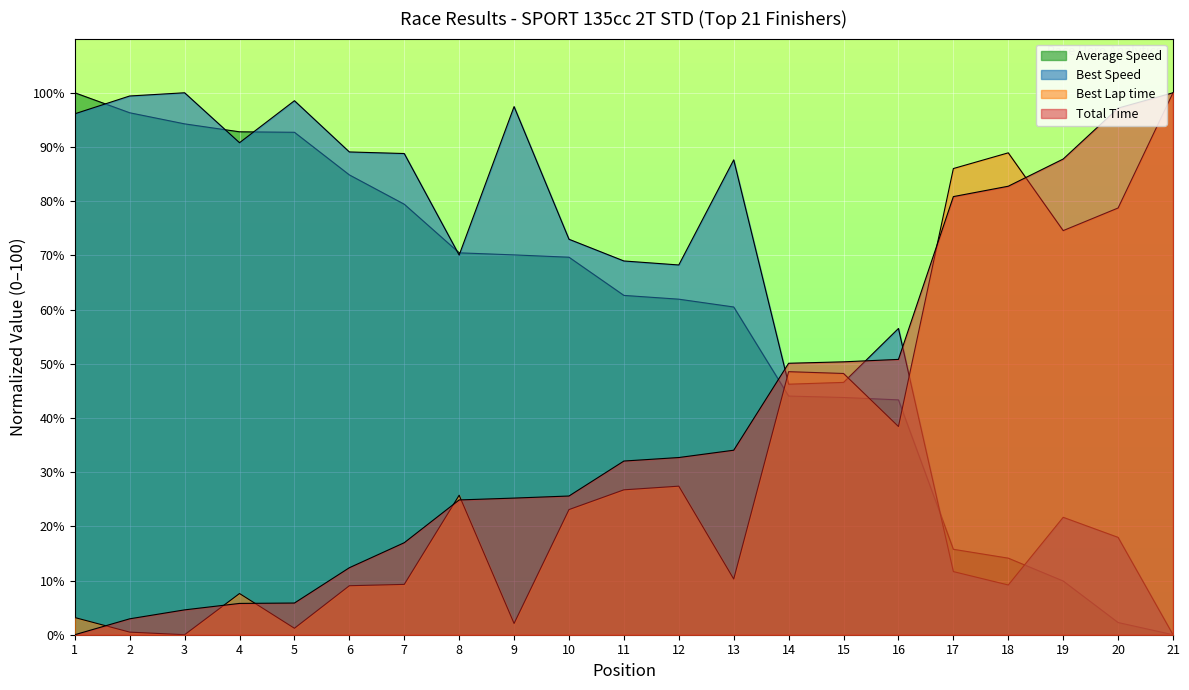

Is it true that Best Lap time equals 7.6 at 4?

True